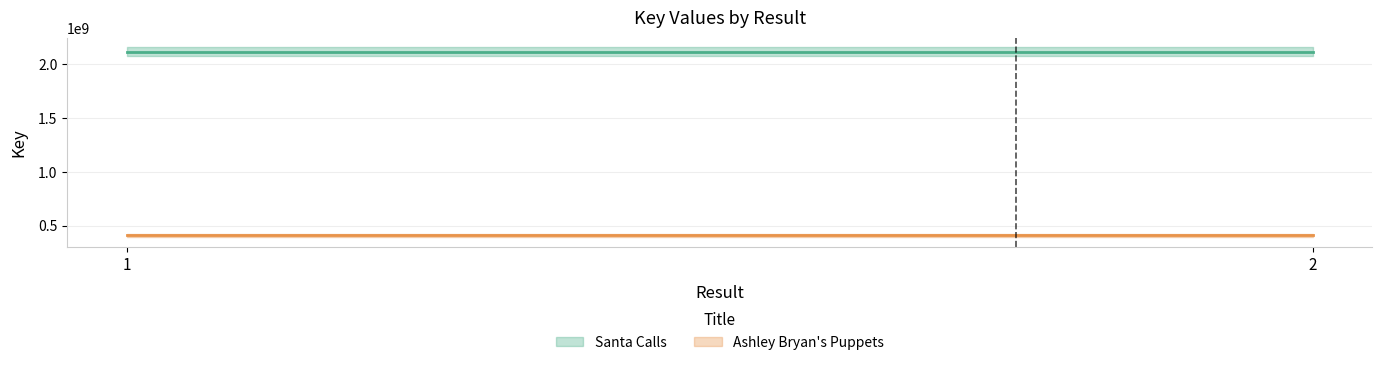

Is it true that Santa Calls equals 3296149665 at 1?

False